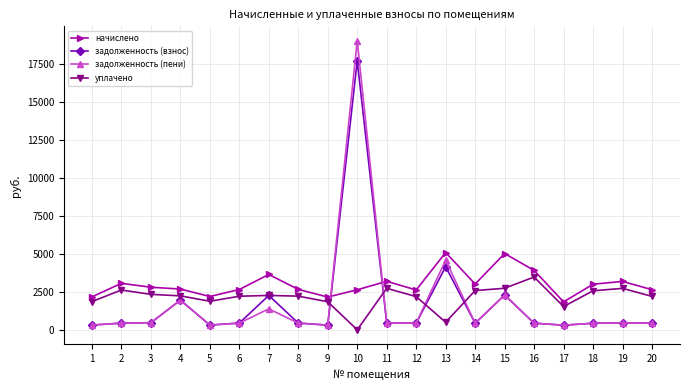

Is the value of задолженность (взнос) at 10 greater than the value of задолженность (пени) at 11?

Yes